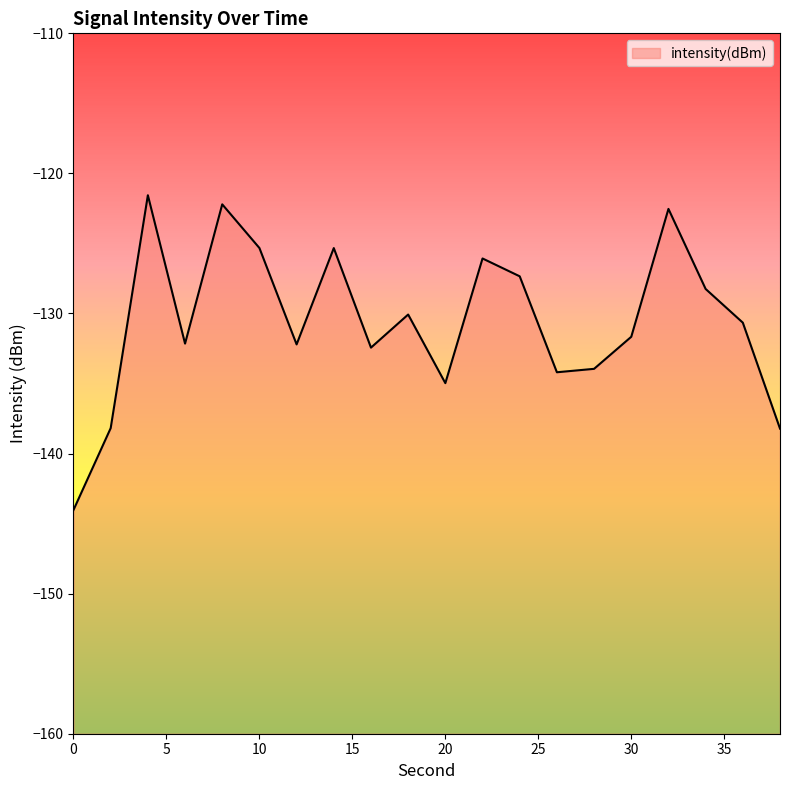

Where does the data first go above -130?

4